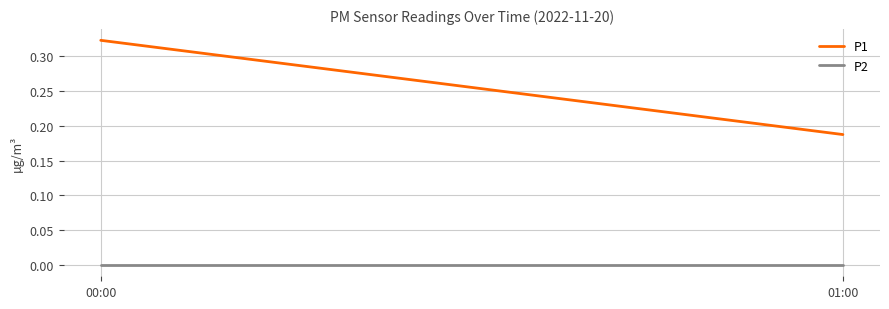

At 01:00, list the series in order from largest to smallest.

P1, P2